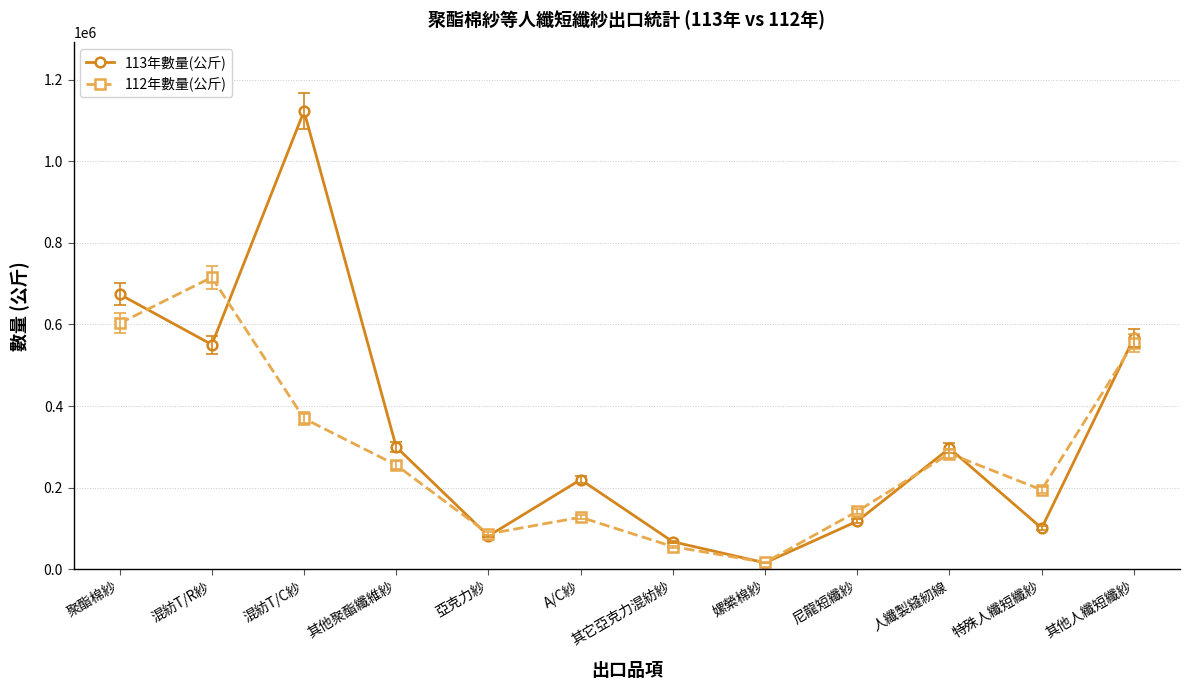

Where is 112年數量(公斤) nearest to the value 366000?

混紡T/C紗